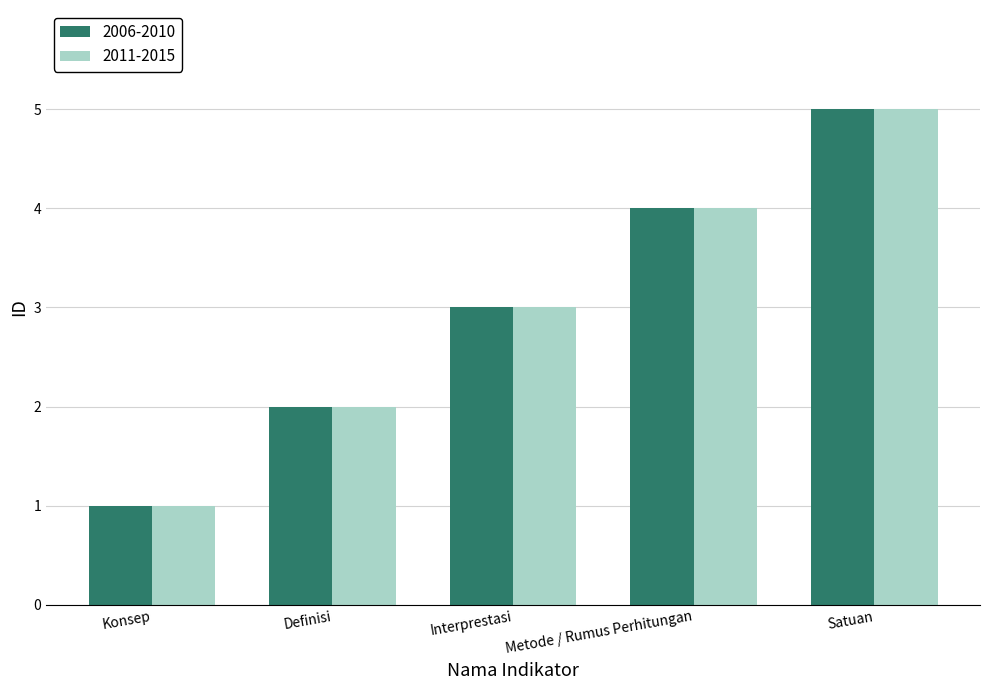

What are all the series names shown in the legend?

2006-2010, 2011-2015